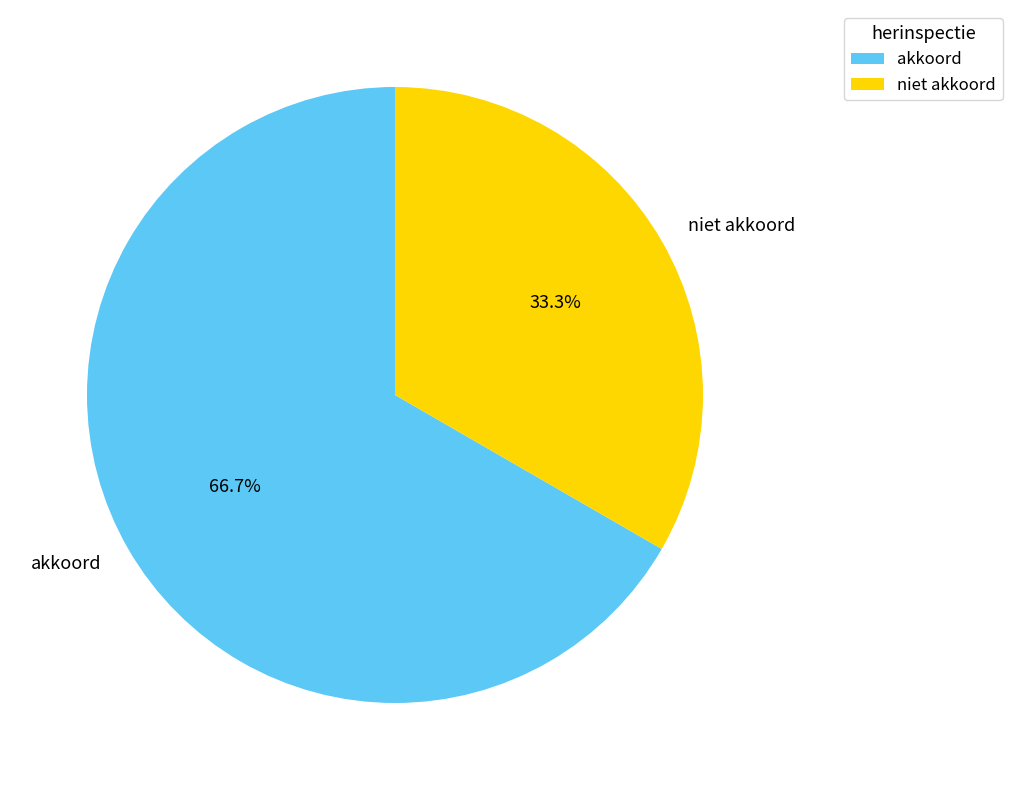

Is it true that niet akkoord is 44% of the pie?

False